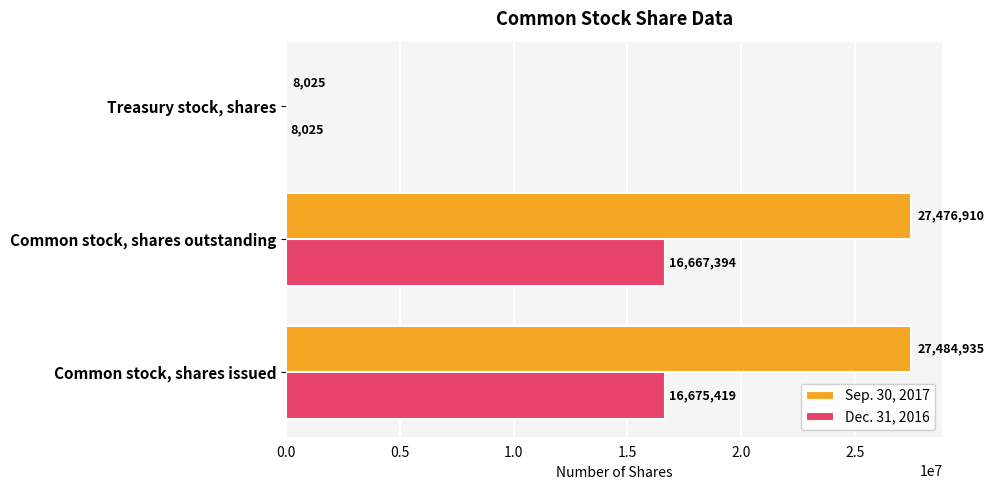

What is the total value across all series at Treasury stock, shares?

16050